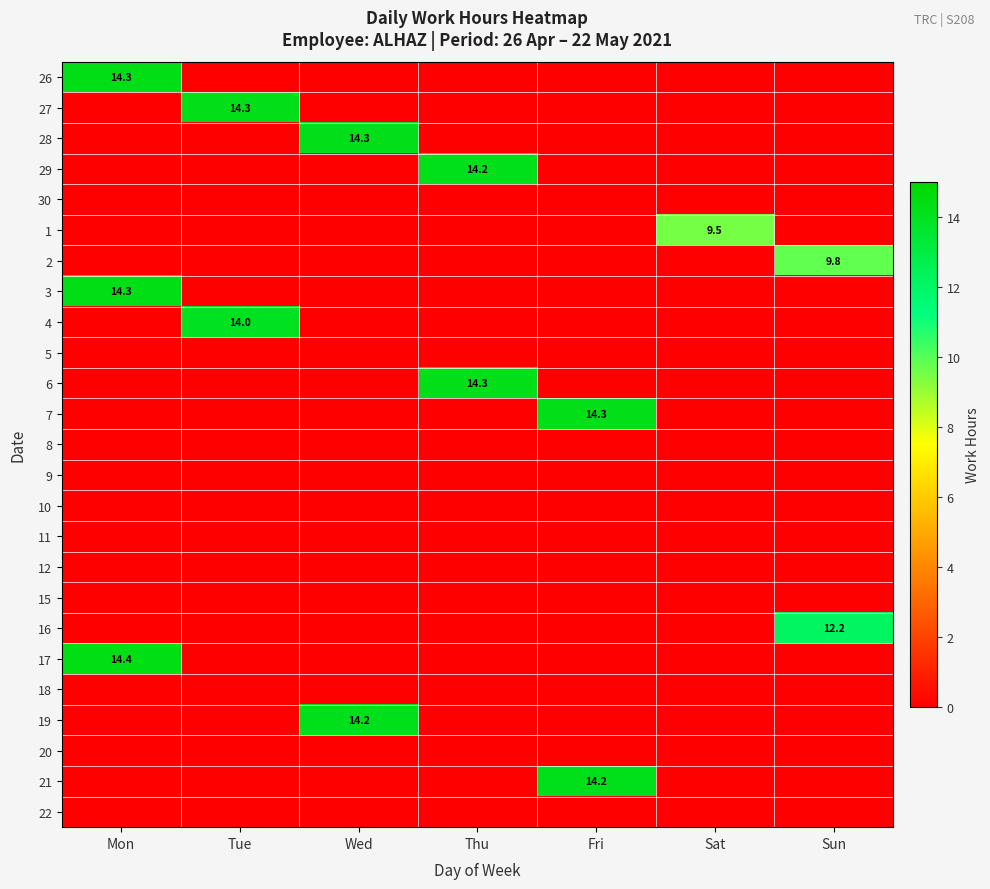

True or false: 27 has a value of 19.9 at Tue.

False